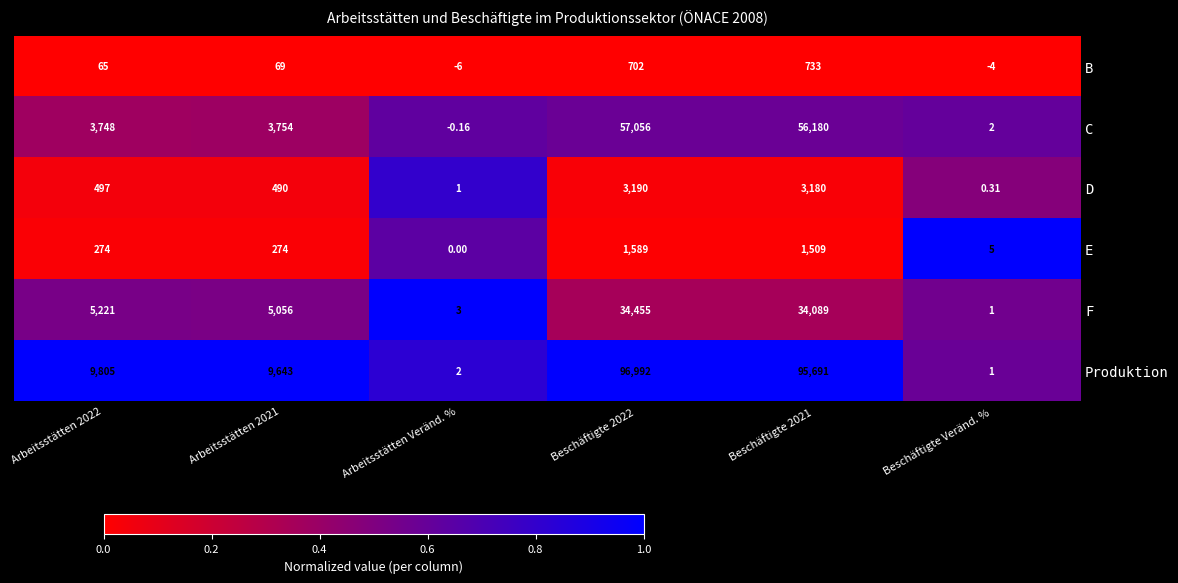

Which series has the largest total across all categories?

Produktion